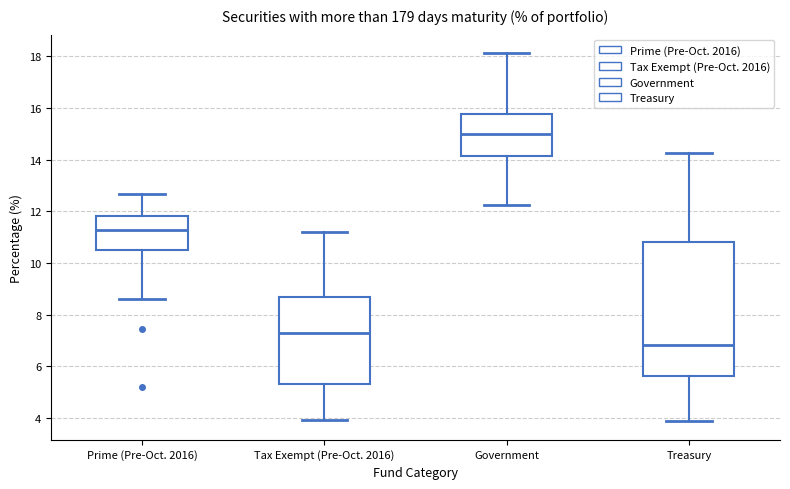

Reading left to right, transcribe this box plot: for each box, give where its median line is, the range the box spans, and where its two whiskers end, as read against the y-axis. The values are not printed on the chart, so give them approximately, as read against the axis.

Prime (Pre-Oct. 2016): median 11.2, box 10.6 to 11.8, whiskers 8.6 to 12.6
Tax Exempt (Pre-Oct. 2016): median 7.2, box 5.4 to 8.6, whiskers 4.0 to 11.2
Government: median 15.0, box 14.2 to 15.8, whiskers 12.2 to 18.2
Treasury: median 6.8, box 5.6 to 10.8, whiskers 3.8 to 14.2